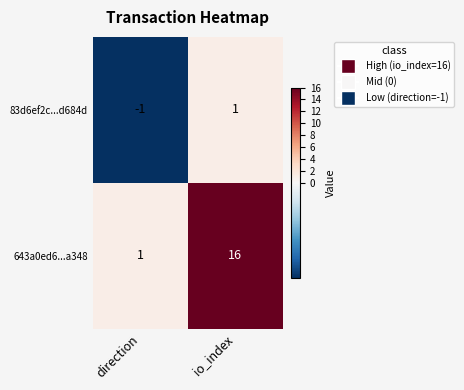

What is the sum of all 643a0ed6...a348 values?

17